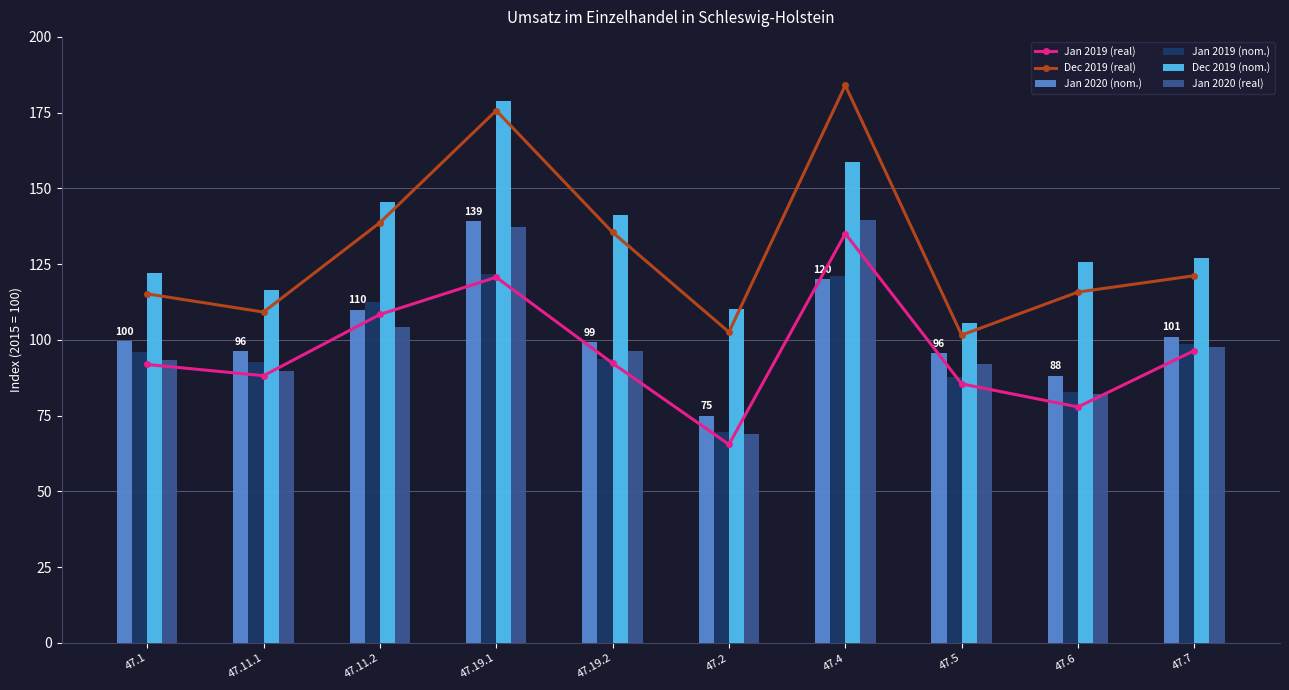

What is the difference between the Jan 2020 (real) values at 47.19.2 and 47.4?

43.2